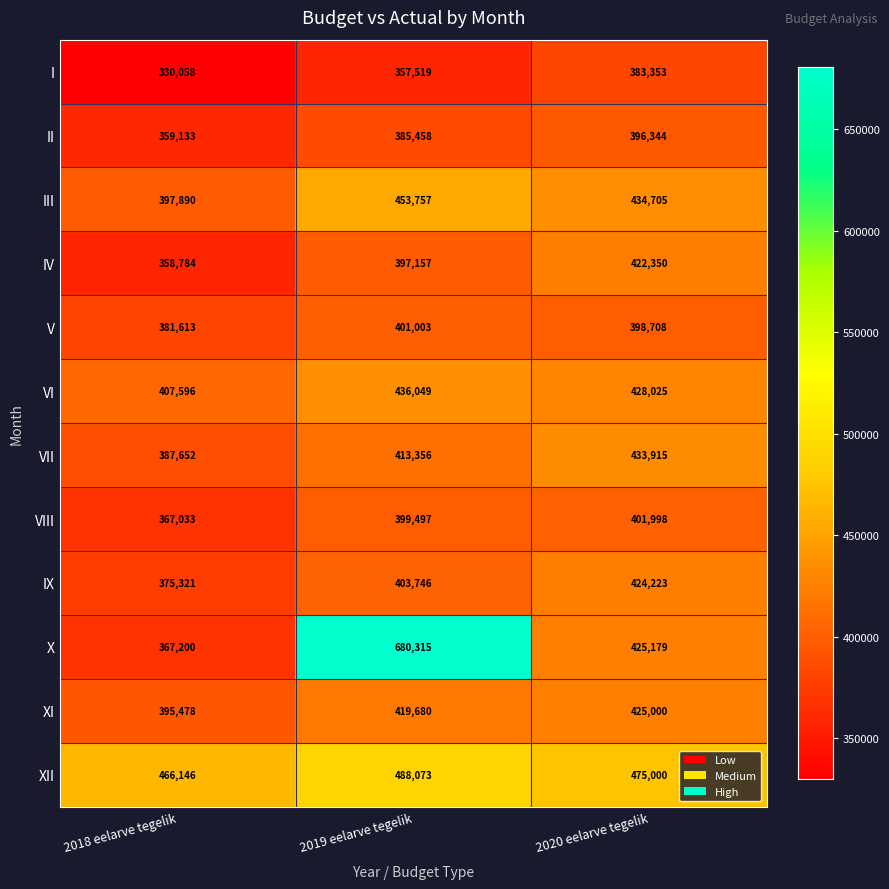

Where is IV nearest to the value 390567?

2019 eelarve tegelik